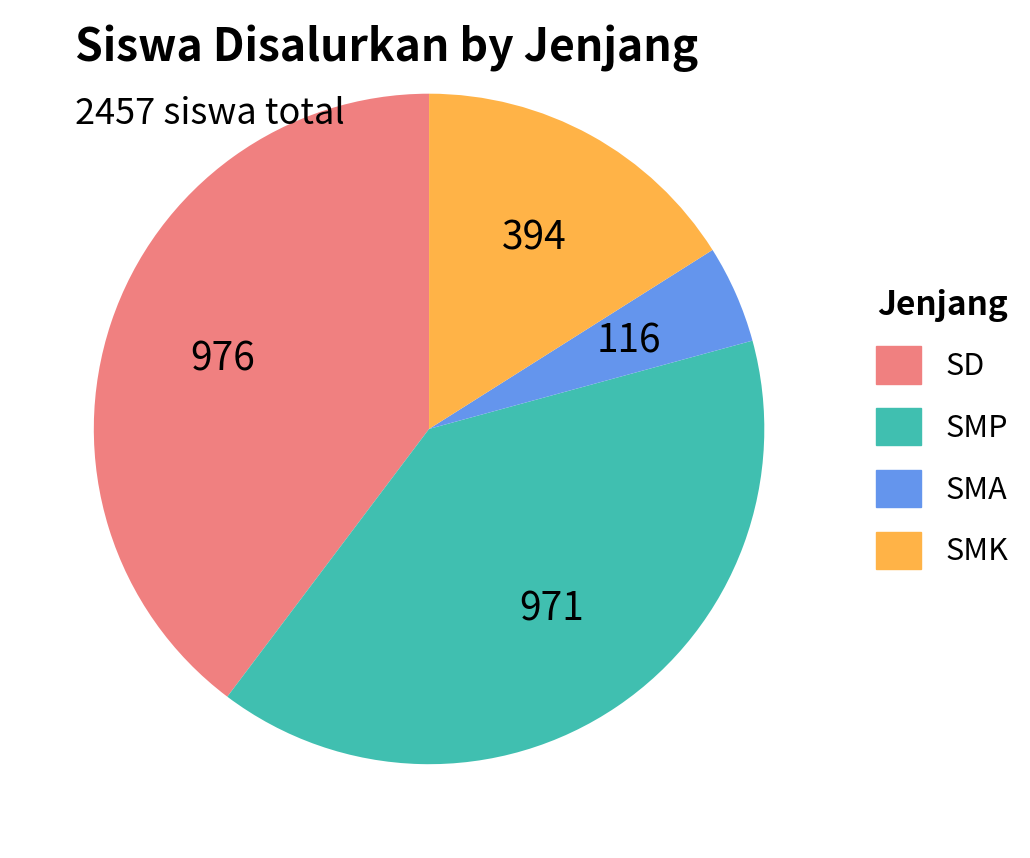

How many slices are in this pie chart?

4